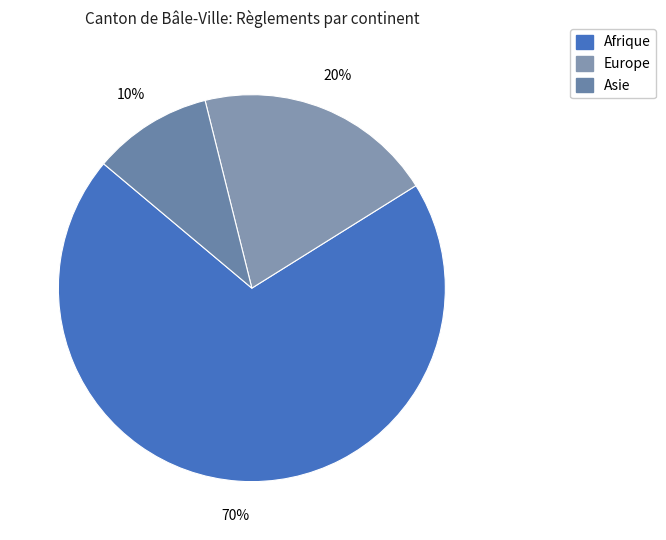

Count the number of slices in the pie.

3